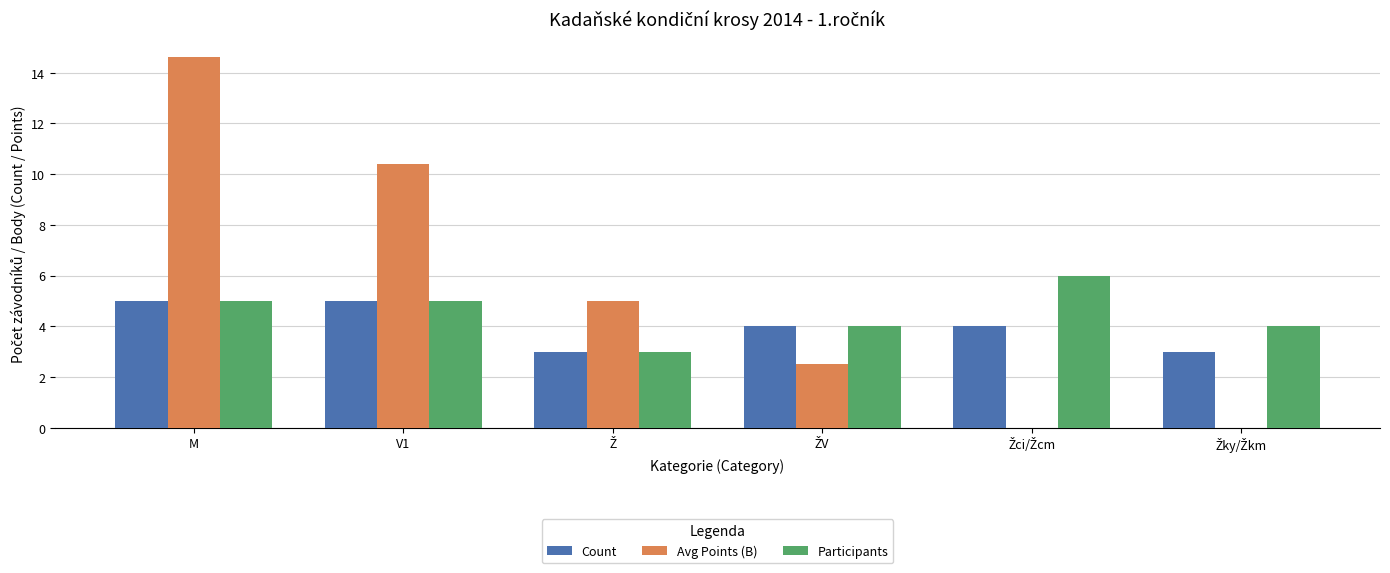

The Count series shows 5.0 at V1. True or false?

True